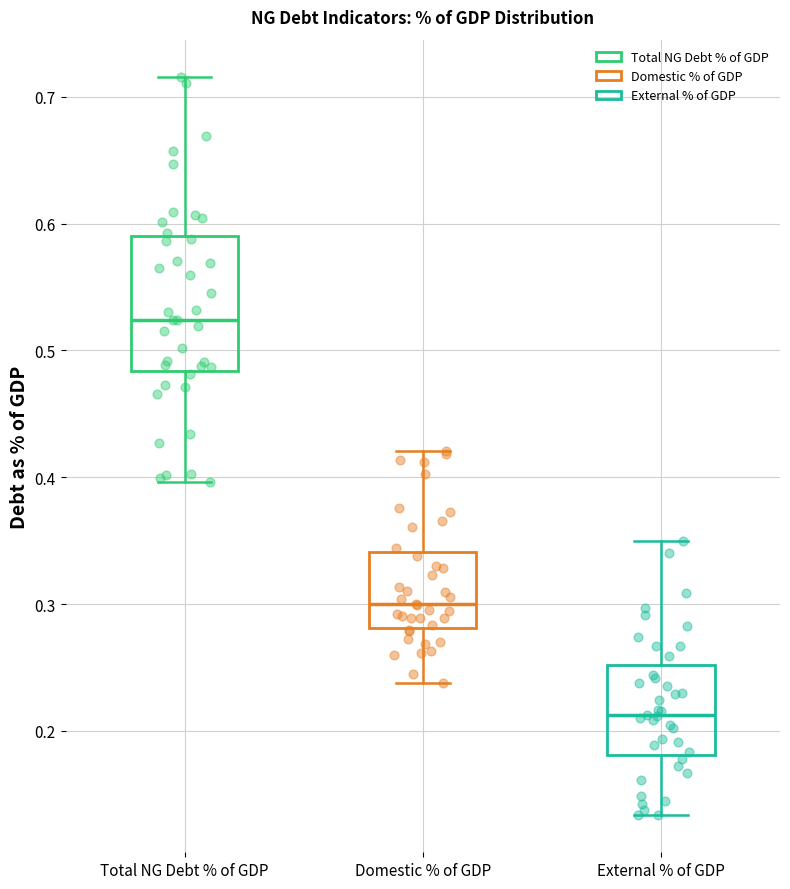

Where is the lower edge of the box for External % of GDP on the y-axis? The values are not printed on the chart, so give them approximately, as read against the axis.

0.18